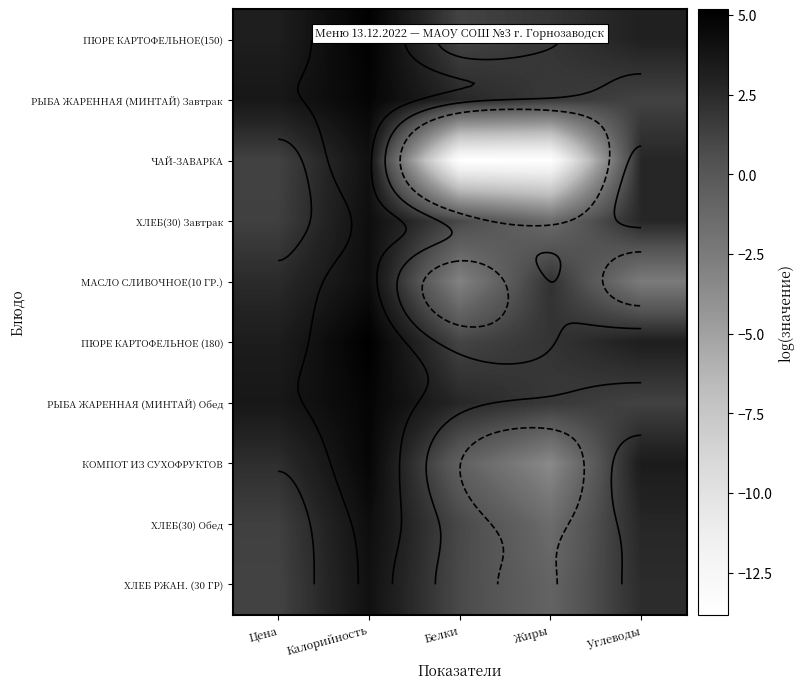

What is the difference between the highest and lowest values at Белки?

16.5